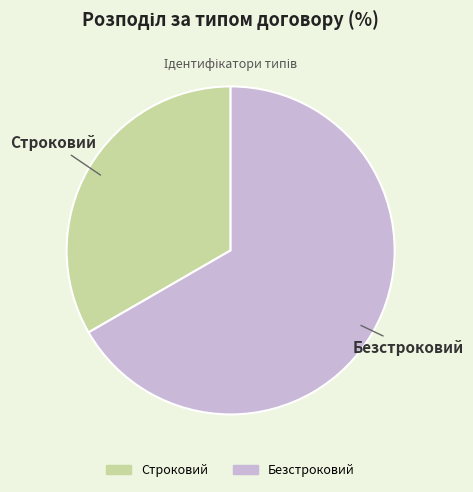

Which has a higher value, Безстроковий or Строковий?

Безстроковий